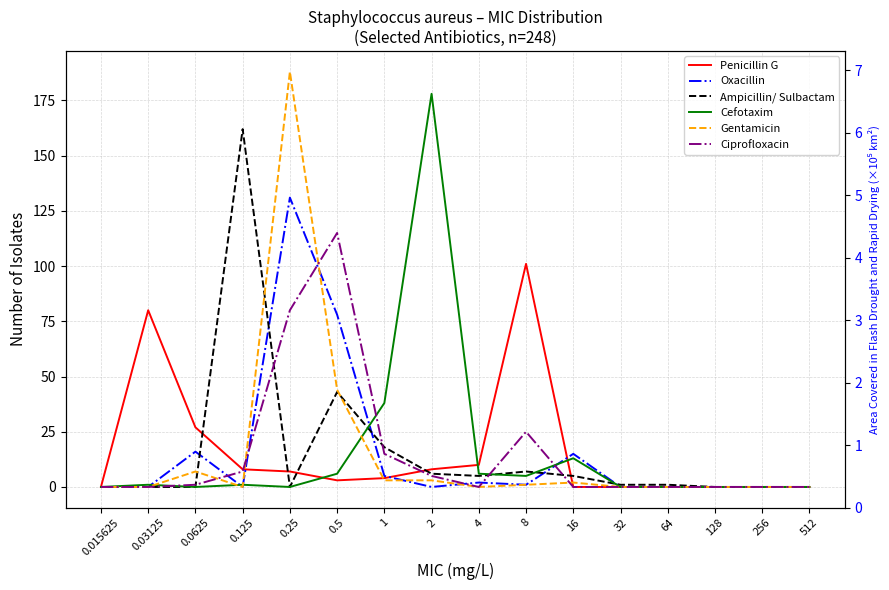

What is the difference between the maximum and minimum values in the Gentamicin series?

188